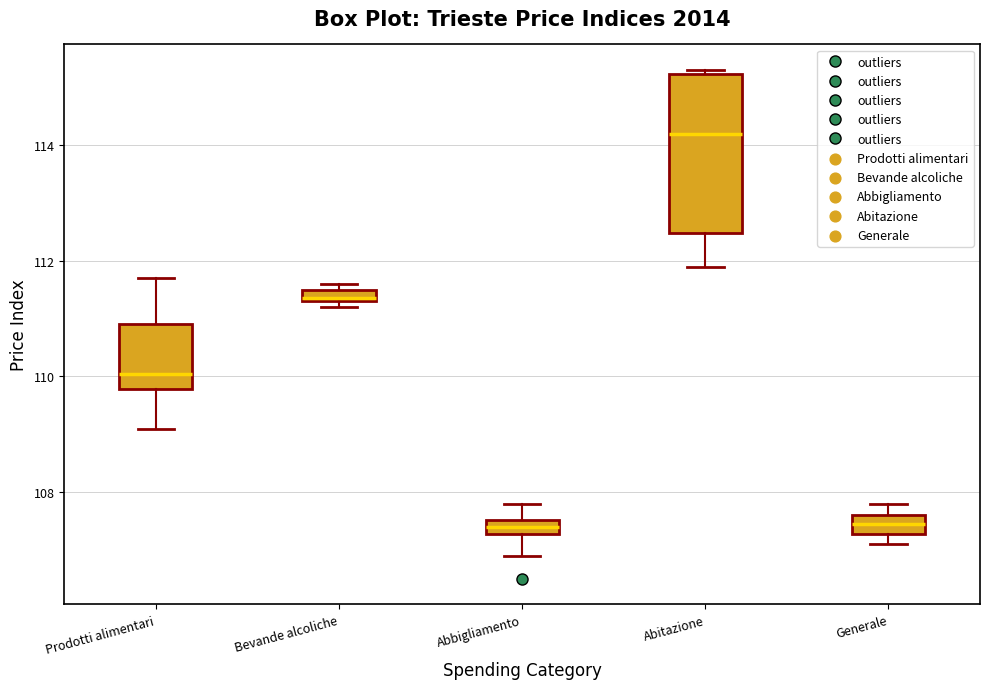

Where is the upper edge of the box for Abitazione on the y-axis? The values are not printed on the chart, so give them approximately, as read against the axis.

115.2